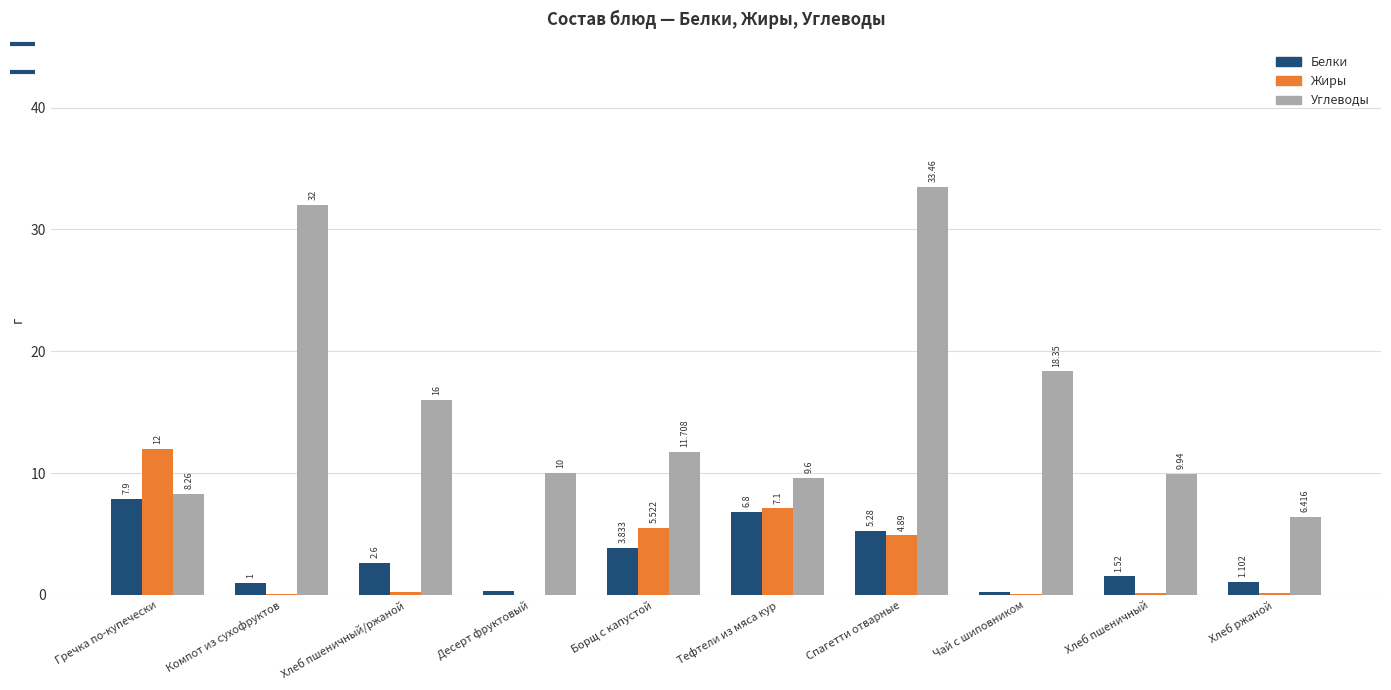

At which category is the sum across all series the highest?

Спагетти отварные